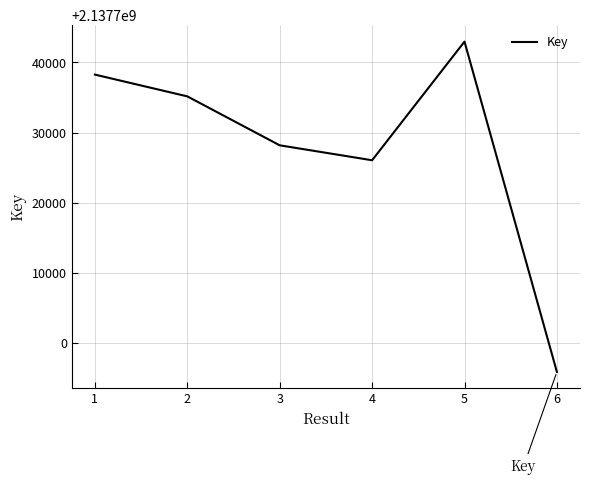

Between 6 and 5, which is larger?

5